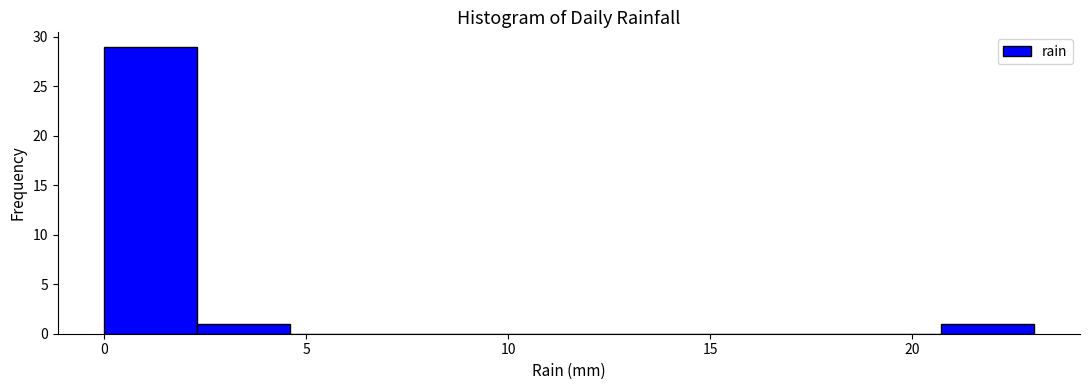

Over which range of the x-axis is the bar tallest?

0.0 to 2.3